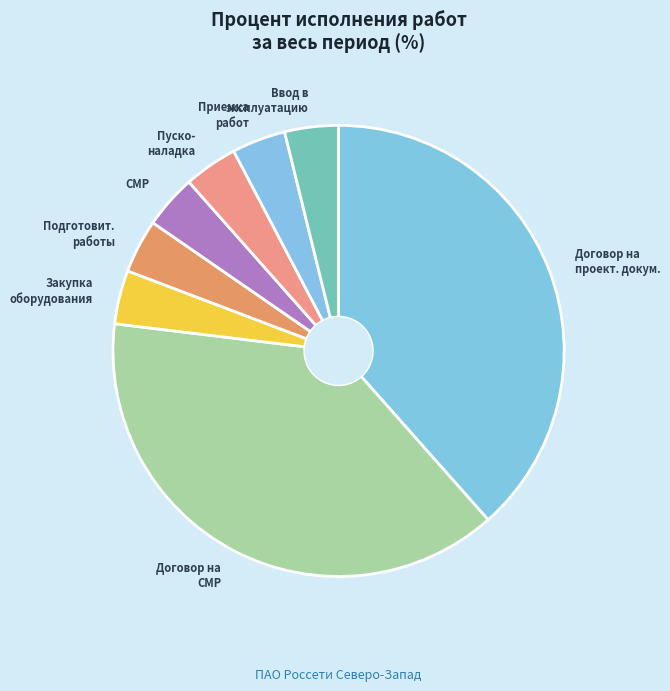

Does any single category account for the majority?

No